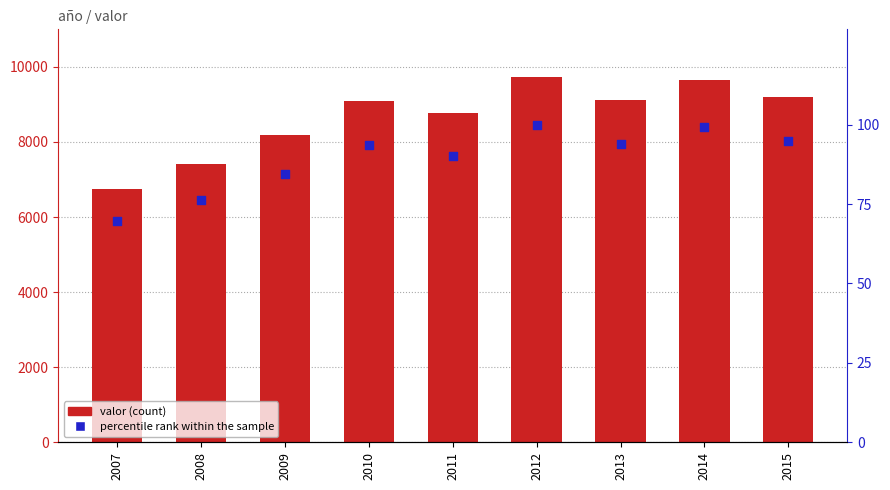

Which series has the largest total across all categories?

valor